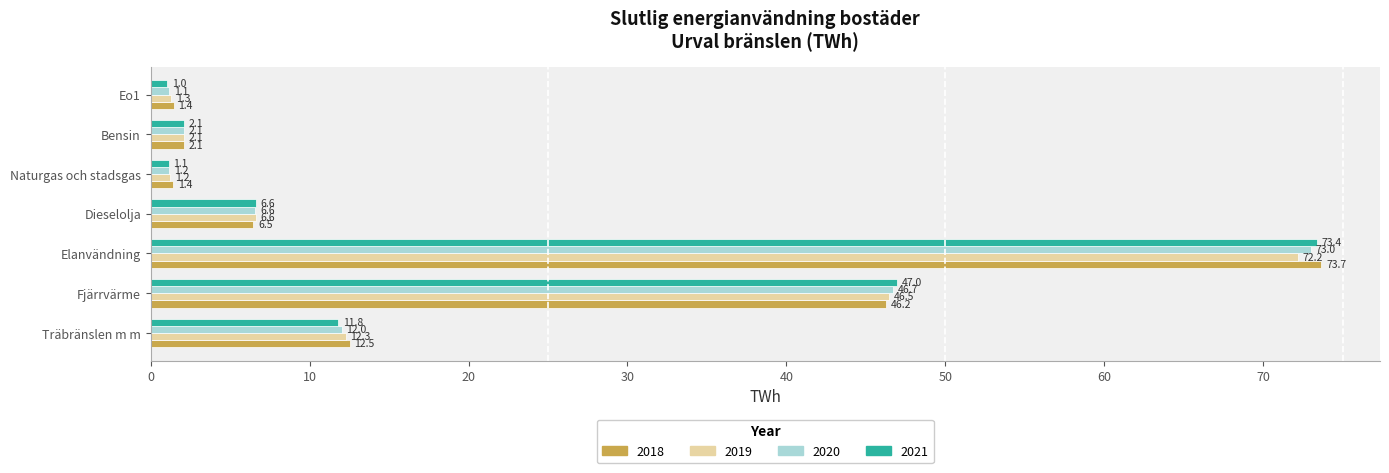

At which label is 2021 closest to 37?

Fjärrvärme